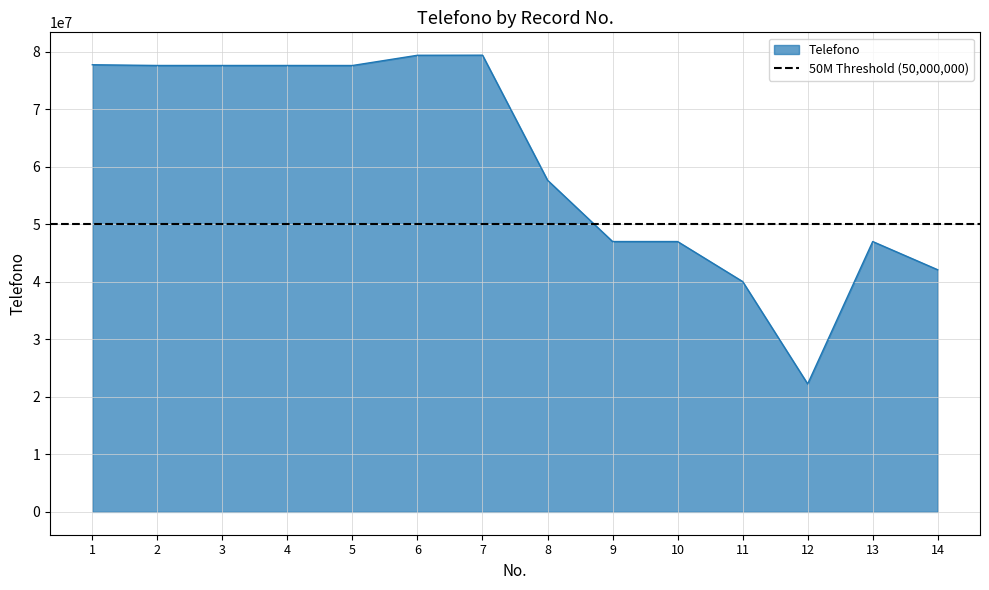

At which label is the value closest to 50832007?

9